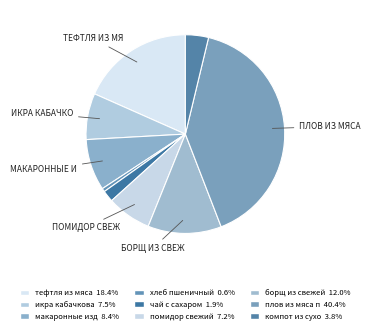

Which slice is the smallest?

хлеб пшеничный